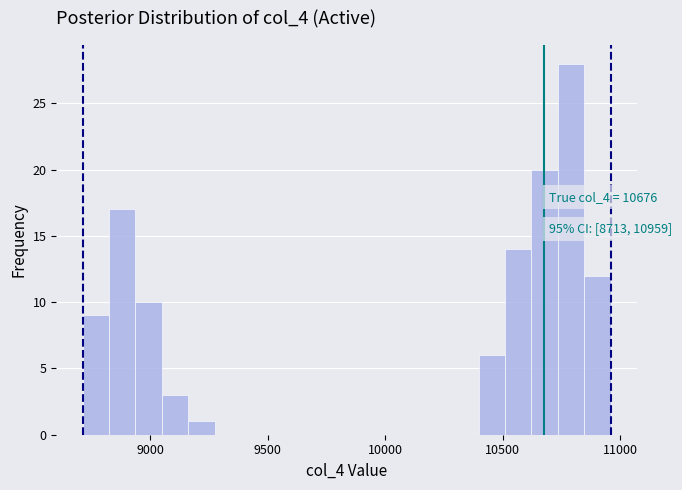

Read against the x-axis, roughly where is the centre of the tallest bar?

10800